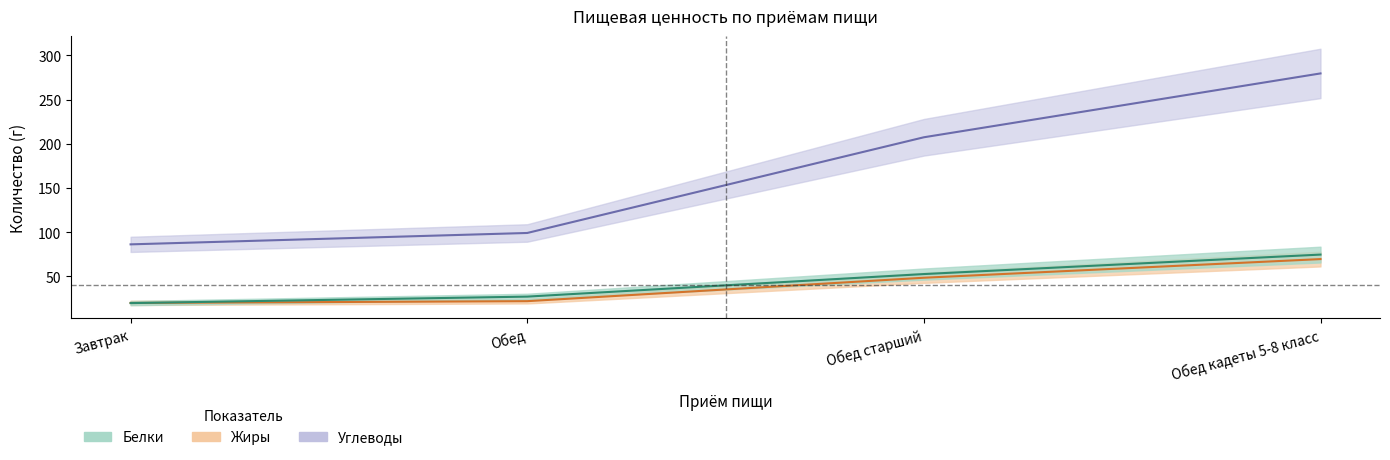

What is the sum of all Жиры values?

159.4